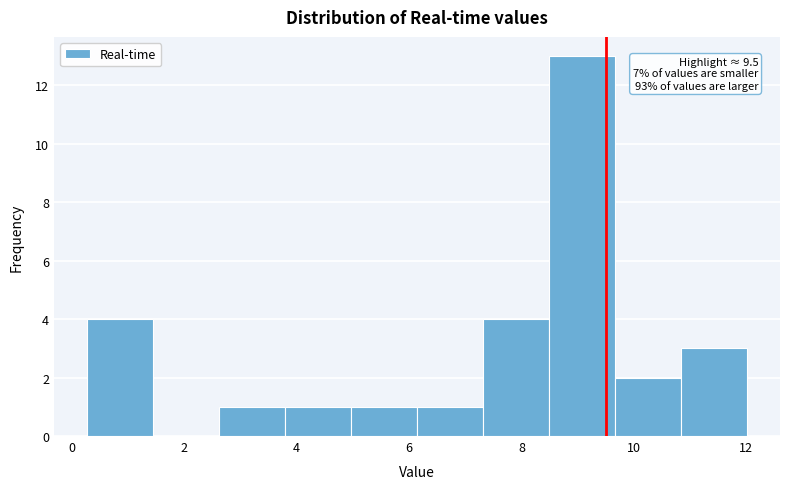

Which range on the x-axis has the tallest bar?

8.4 to 9.6